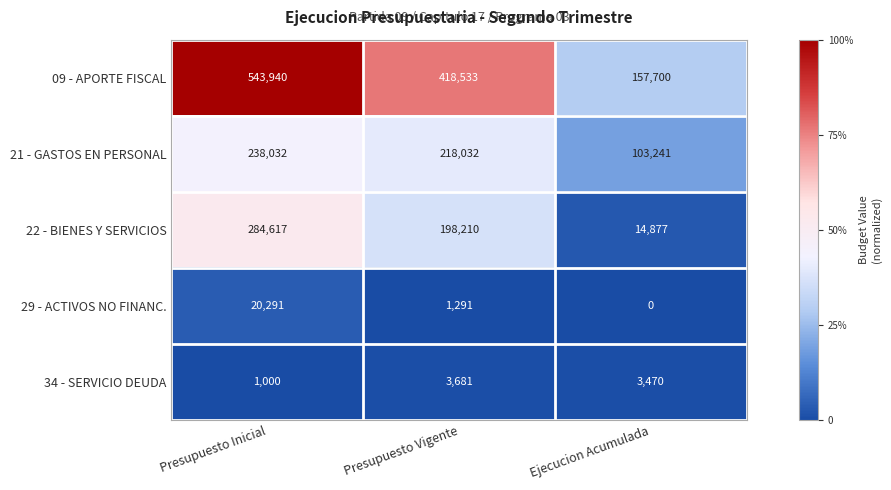

Is it true that 34 - SERVICIO DEUDA equals 655 at Presupuesto Inicial?

False